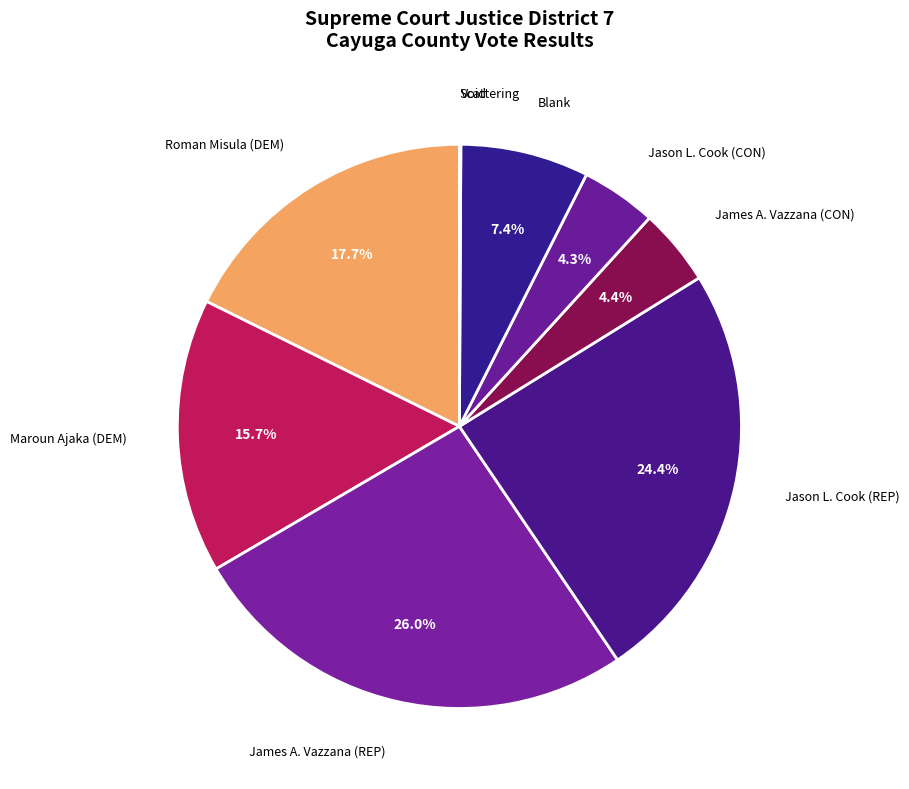

How many segments does this pie chart have?

9